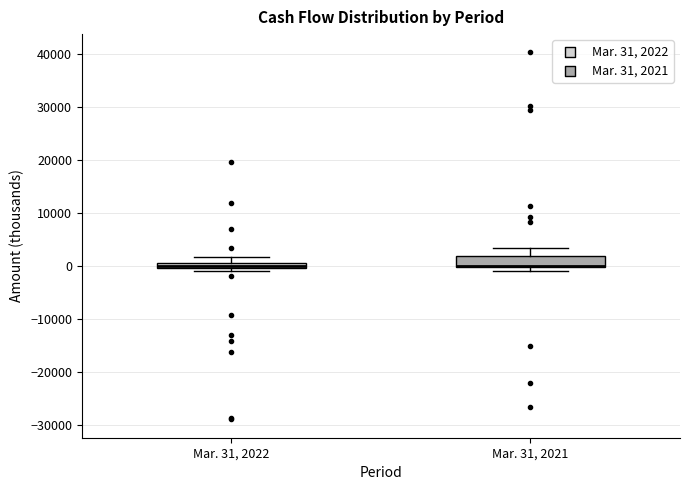

Comparing the boxes themselves (not the whiskers), which one is the tallest?

Mar. 31, 2021